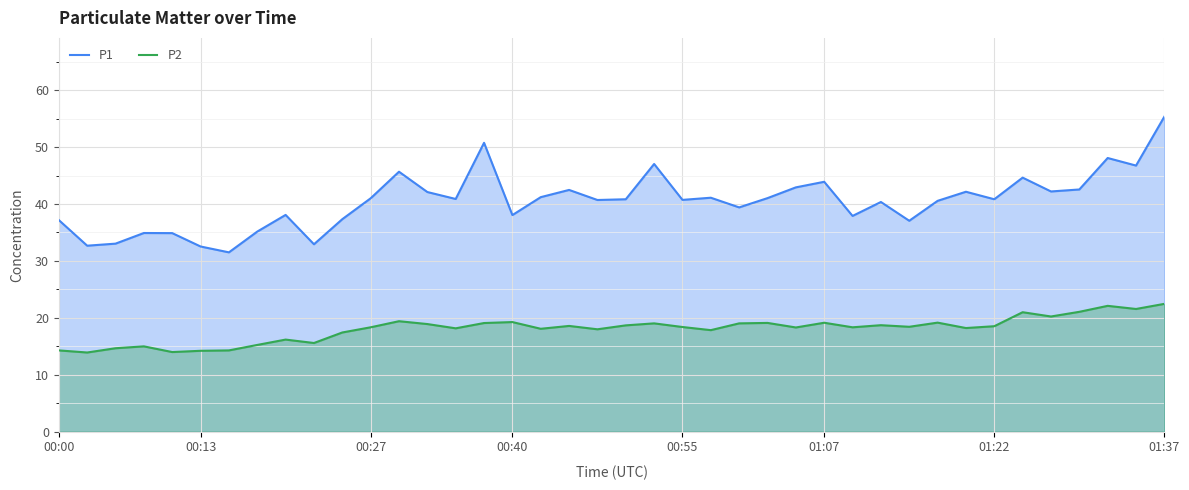

What is the difference between the maximum and minimum values in the P1 series?

23.9